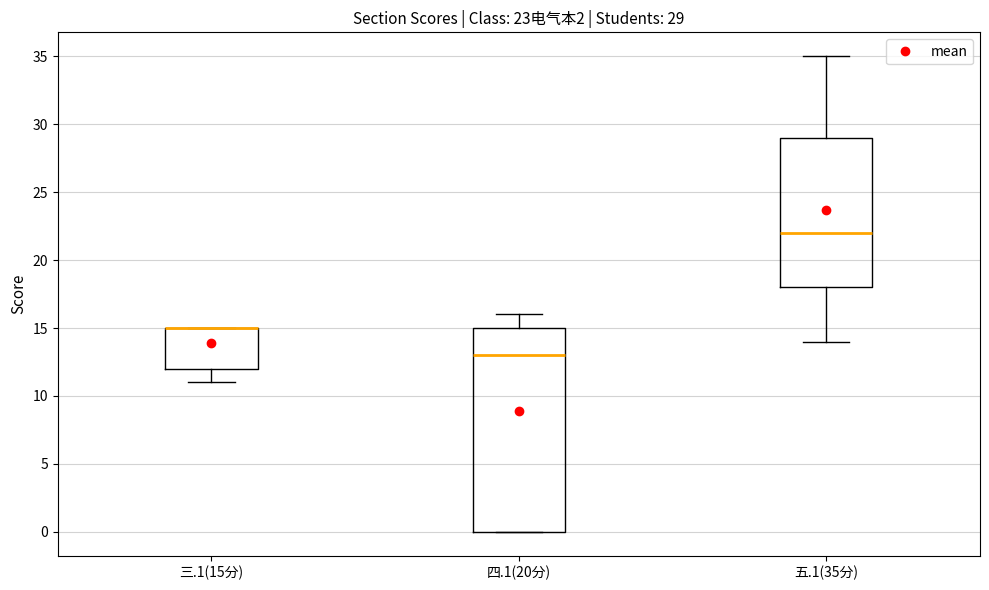

Comparing the boxes themselves (not the whiskers), which one is the tallest?

四.1(20分)